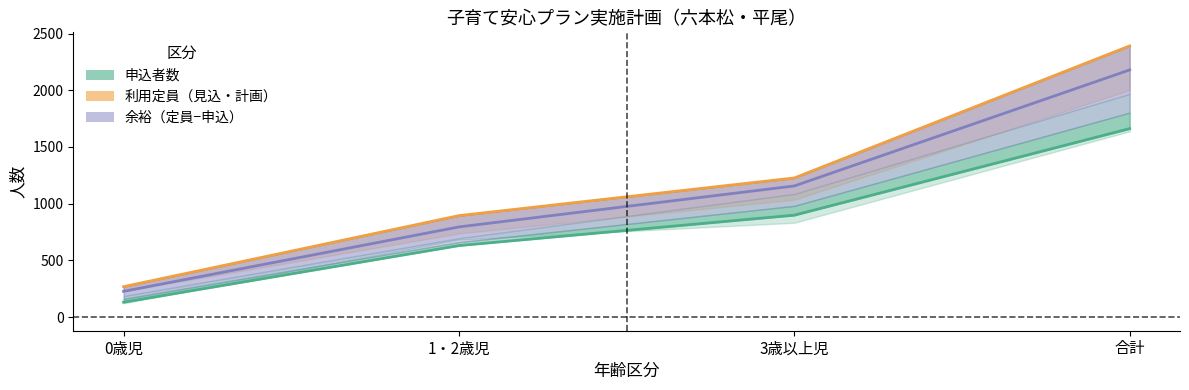

How many categories are shown in the chart?

4